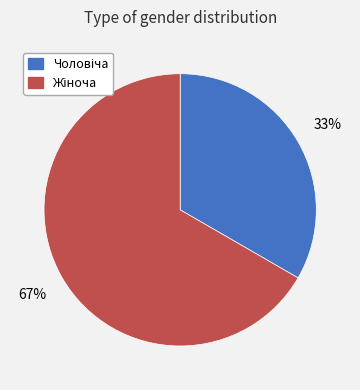

Does any single category account for the majority?

Yes